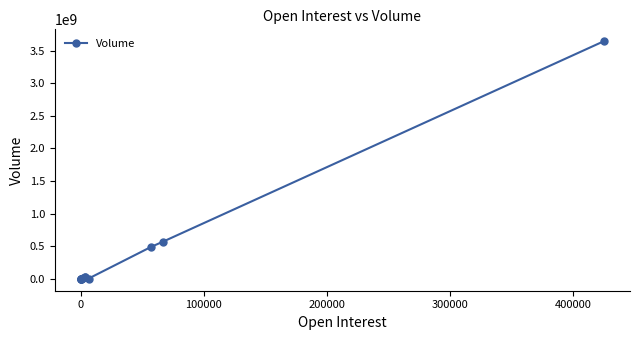

What is the greatest value displayed?

3644700815.0